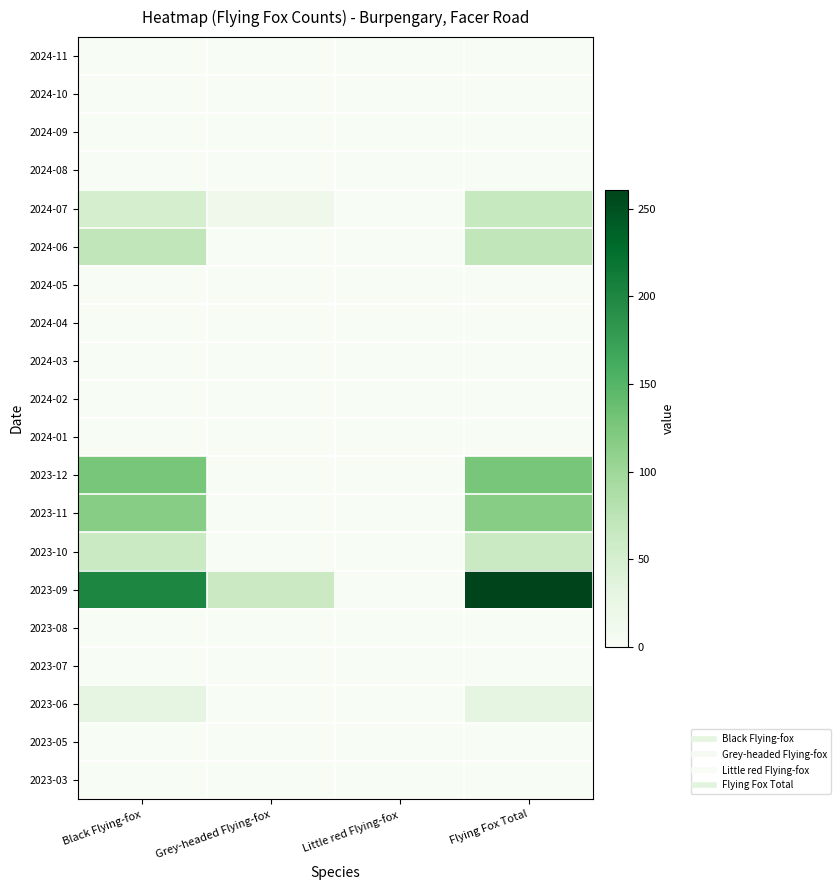

At how many categories does at least one series exceed 257?

1